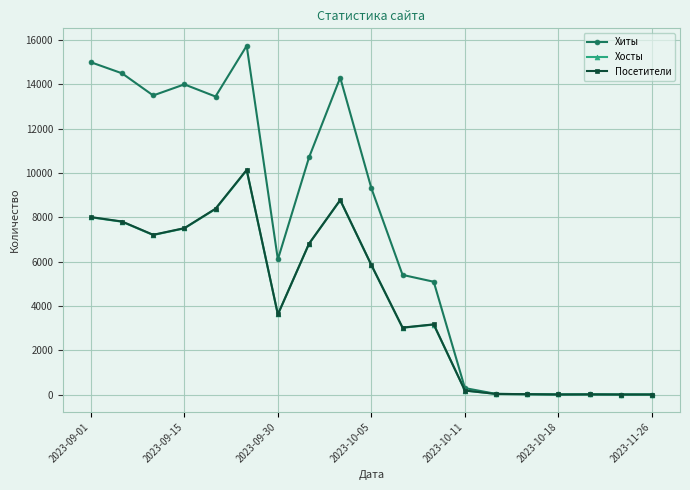

How many data points in Посетители are less than 3616?

9